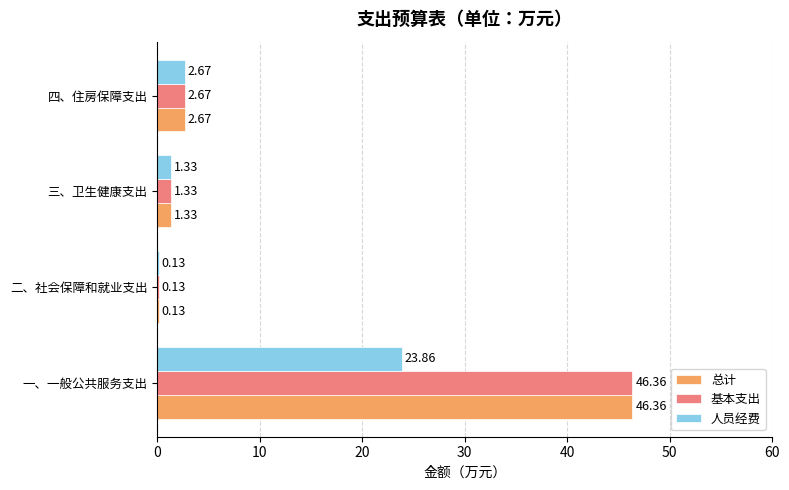

Where is 基本支出 nearest to the value 23?

四、住房保障支出